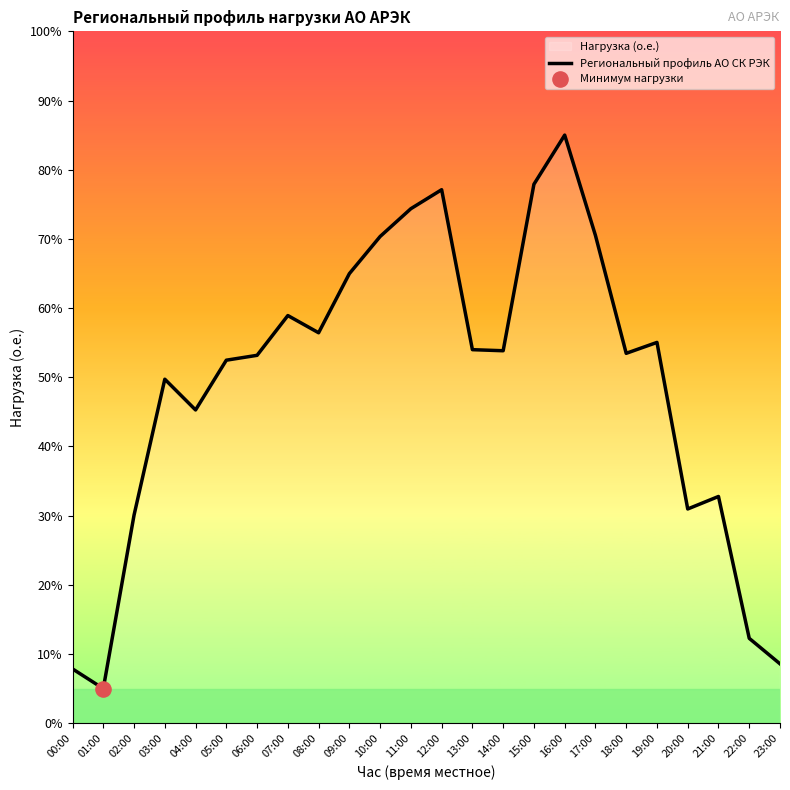

What is the change in value from 12:00 to 20:00?

-46.1